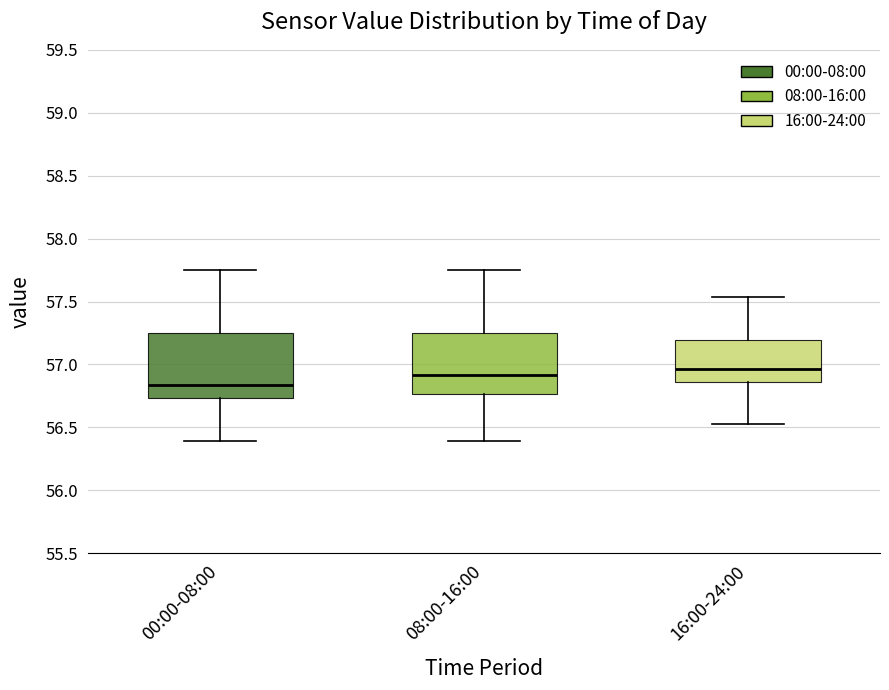

Where does the median line of the box for 00:00-08:00 sit on the y-axis? The values are not printed on the chart, so give them approximately, as read against the axis.

56.85